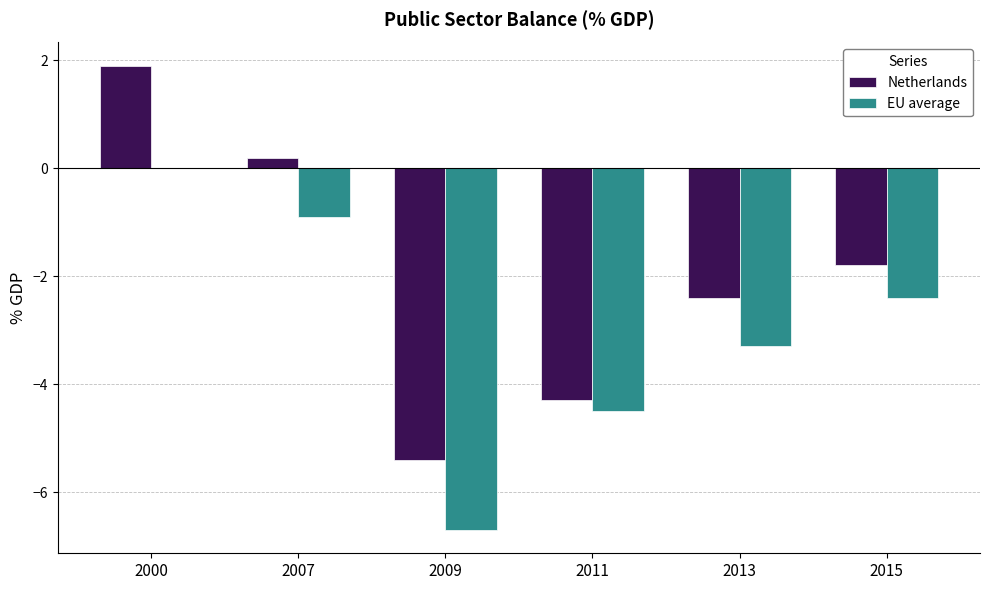

What is the highest value of the Netherlands series?

1.9